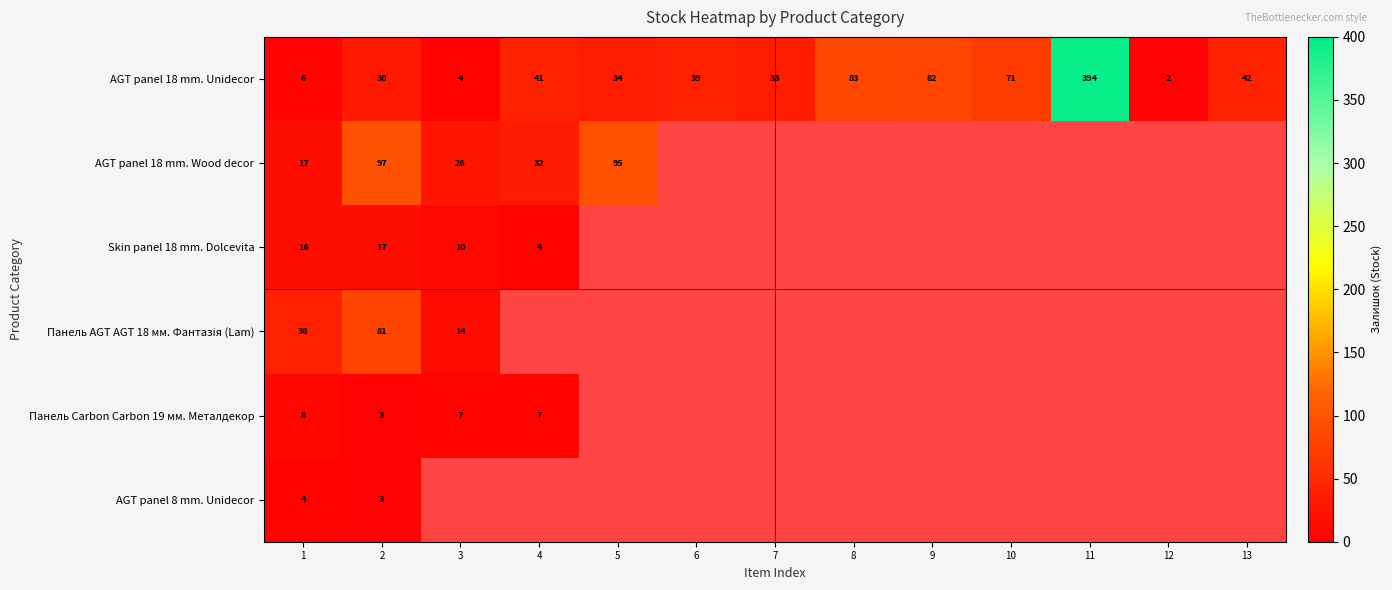

At which category is the sum across all series the highest?

2